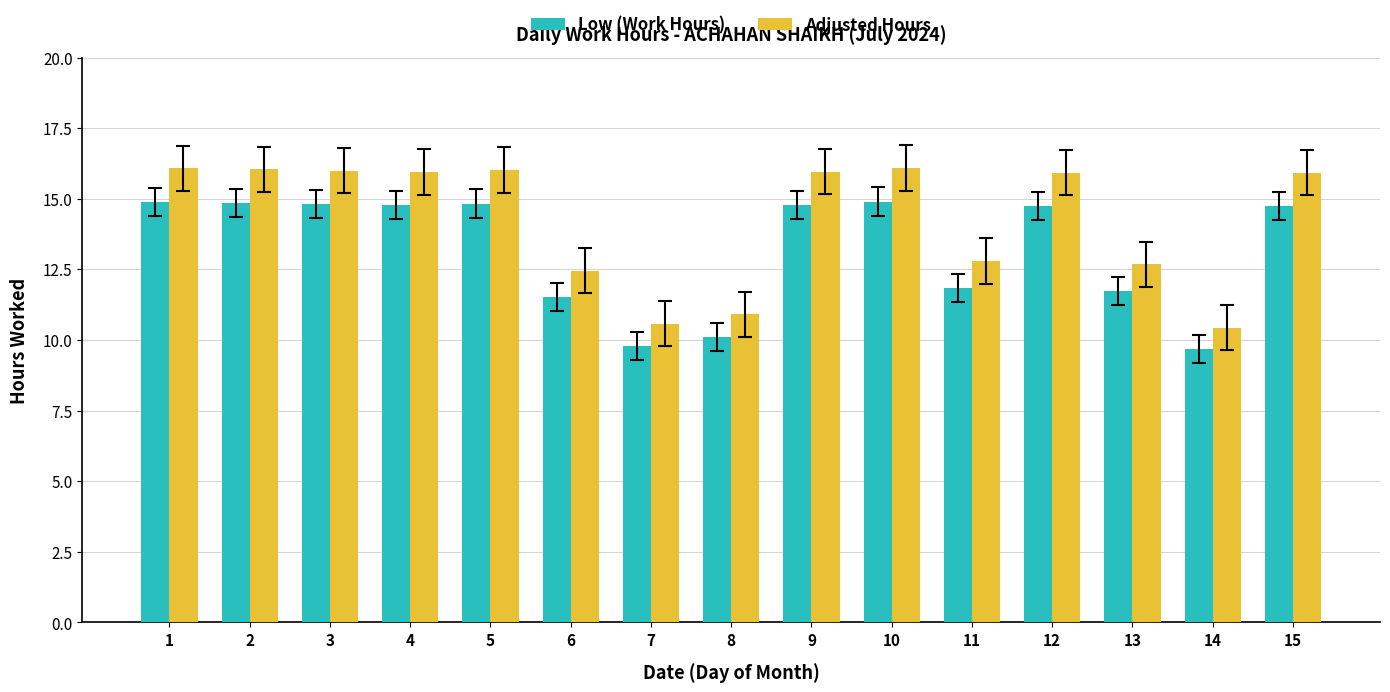

List the labels in order of Adjusted Hours value, smallest first.

14, 7, 8, 6, 13, 11, 12, 15, 4, 9, 3, 5, 2, 1, 10